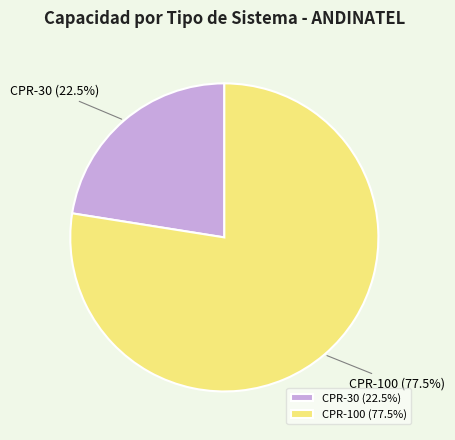

Which has a higher value, CPR-100 or CPR-30?

CPR-100